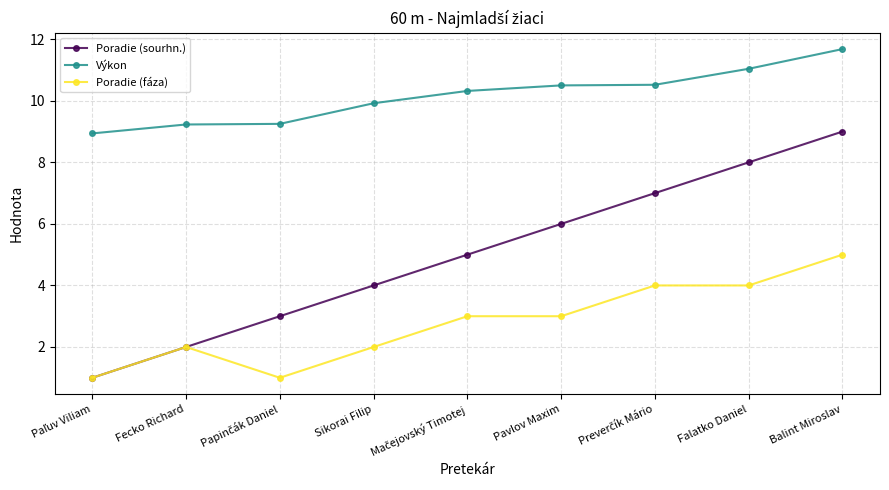

At which category is the sum across all series the highest?

Balint Miroslav